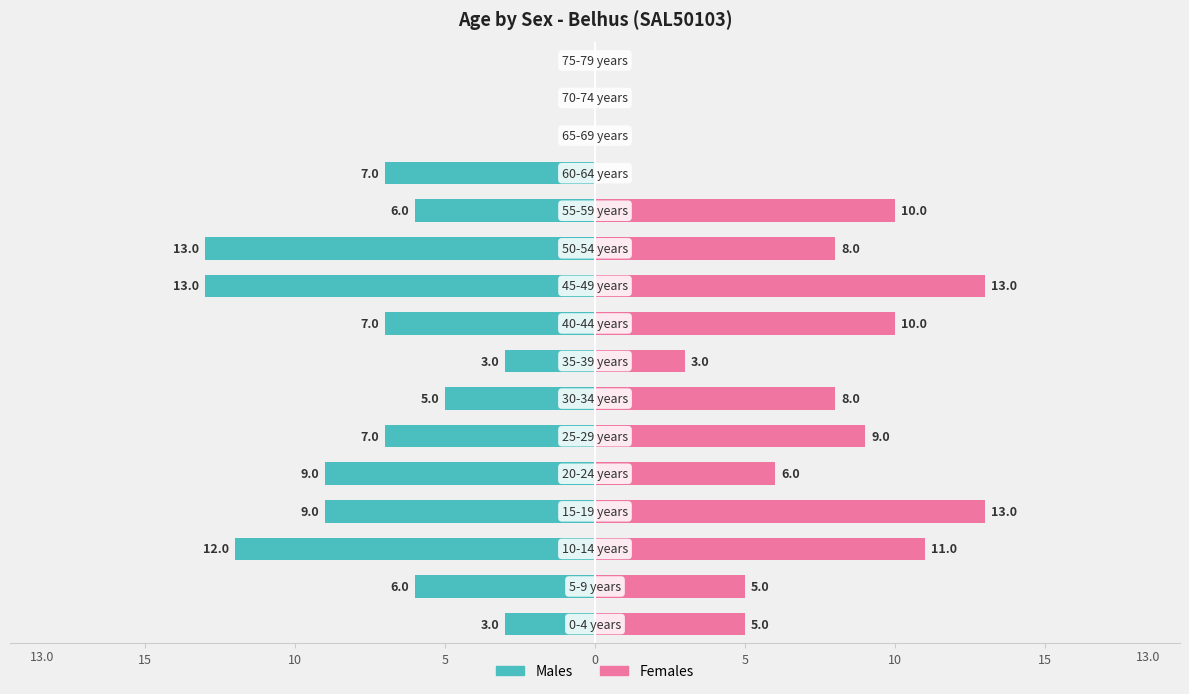

What is the average value of the Females series?

6